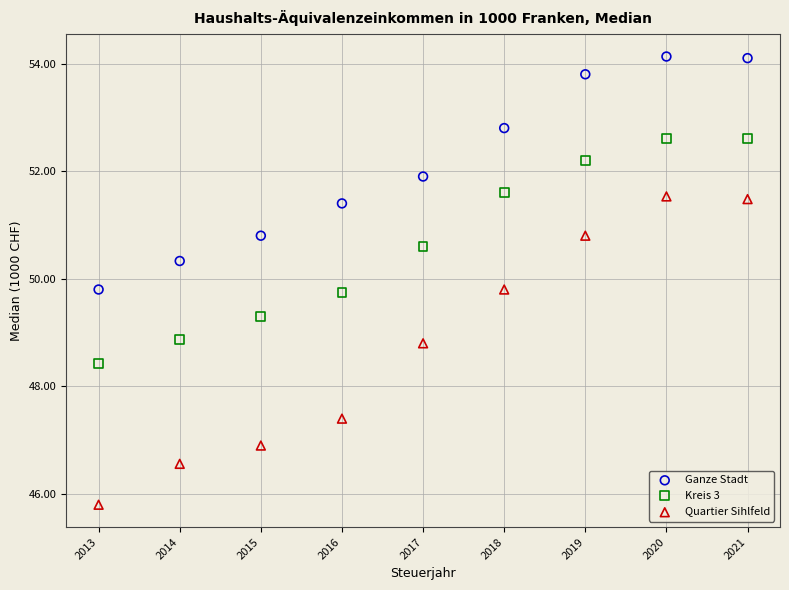

Across all data points, what is the range of X values (max minus min)?

8.0